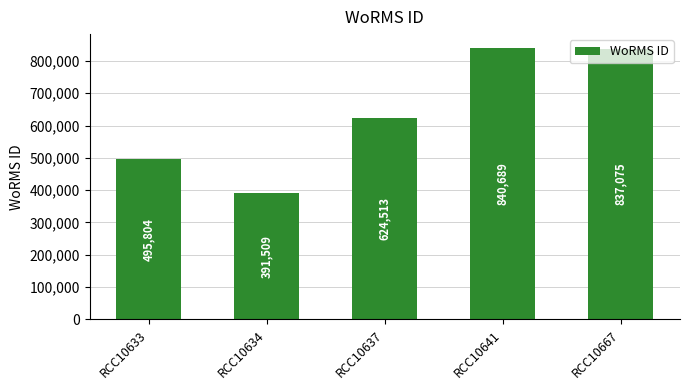

Count the number of categories in the chart.

5